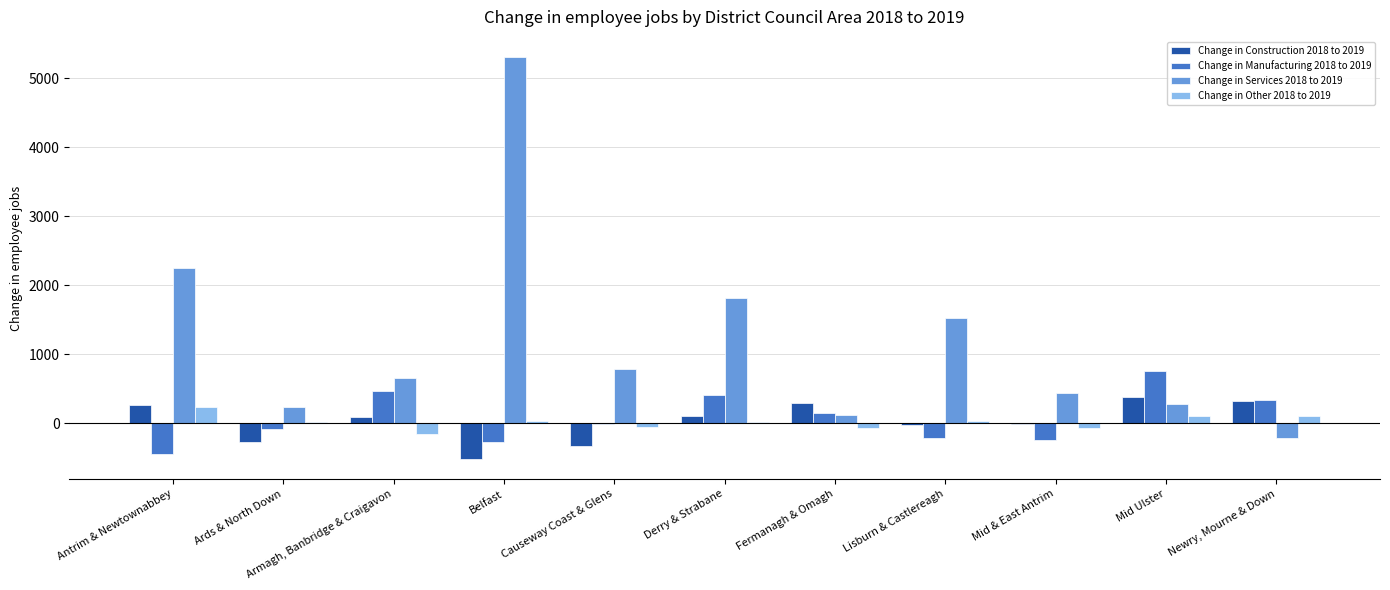

Which series has the largest total across all categories?

Change in Services 2018 to 2019